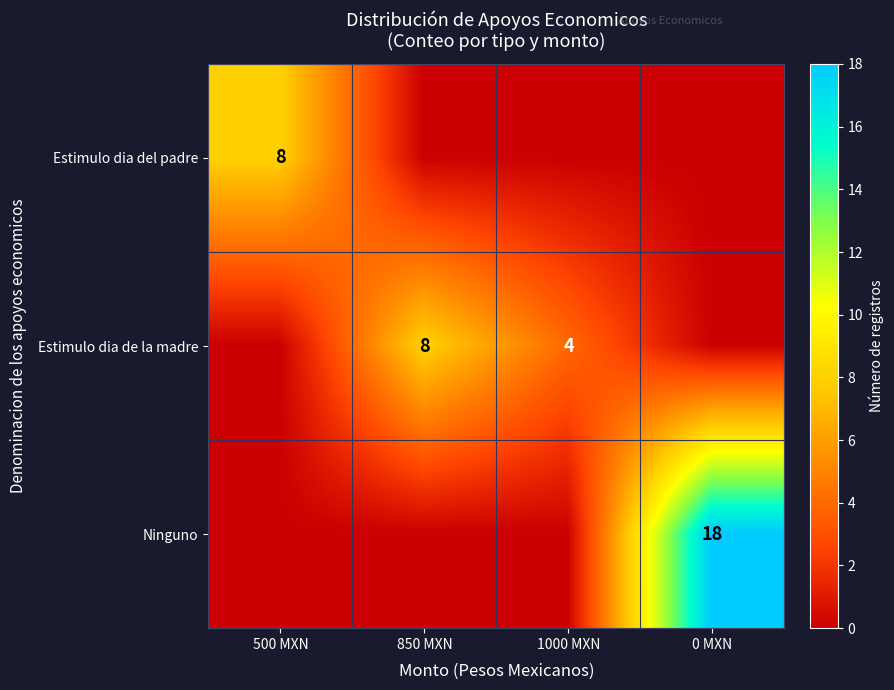

The value of Estimulo dia de la madre at 850 MXN is 8. True or false?

True